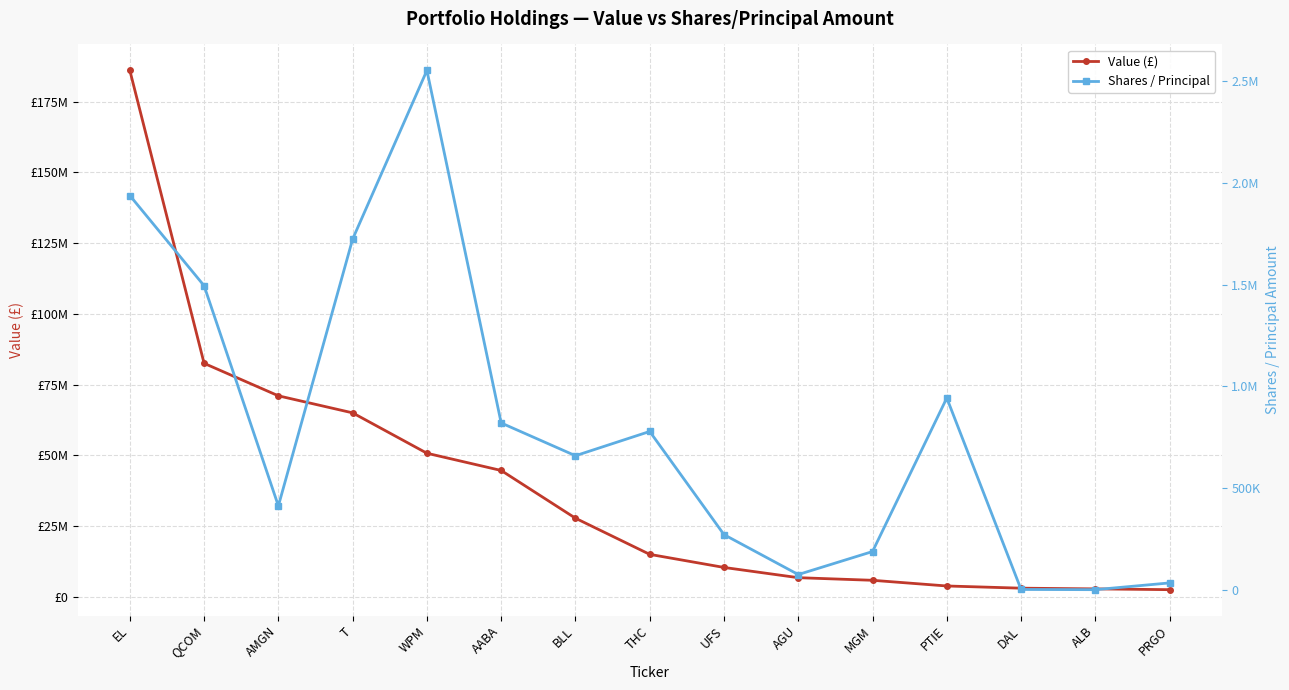

The value of Shares / Principal at QCOM is 2044775. True or false?

False